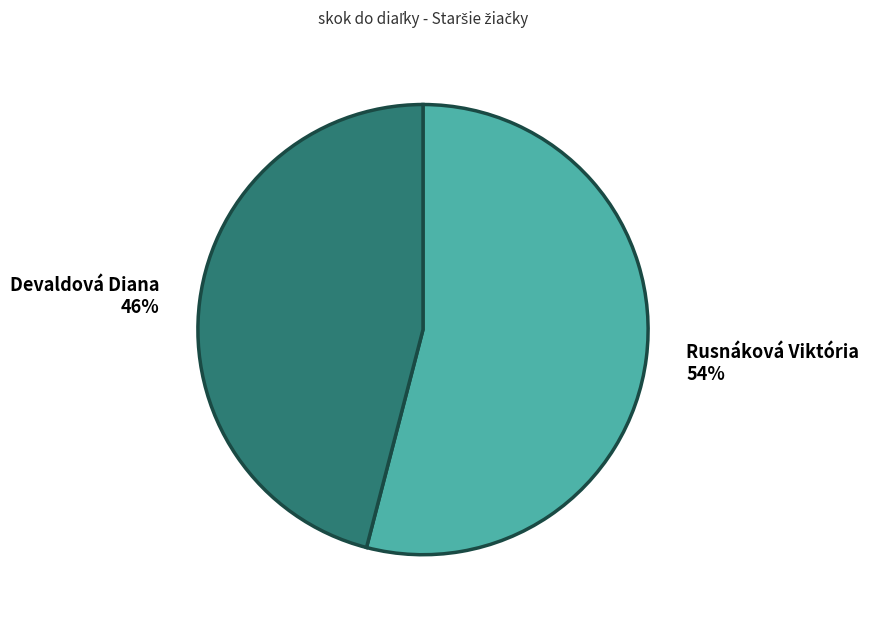

To the nearest percent, what percentage of the pie is Rusnáková Viktória?

54%